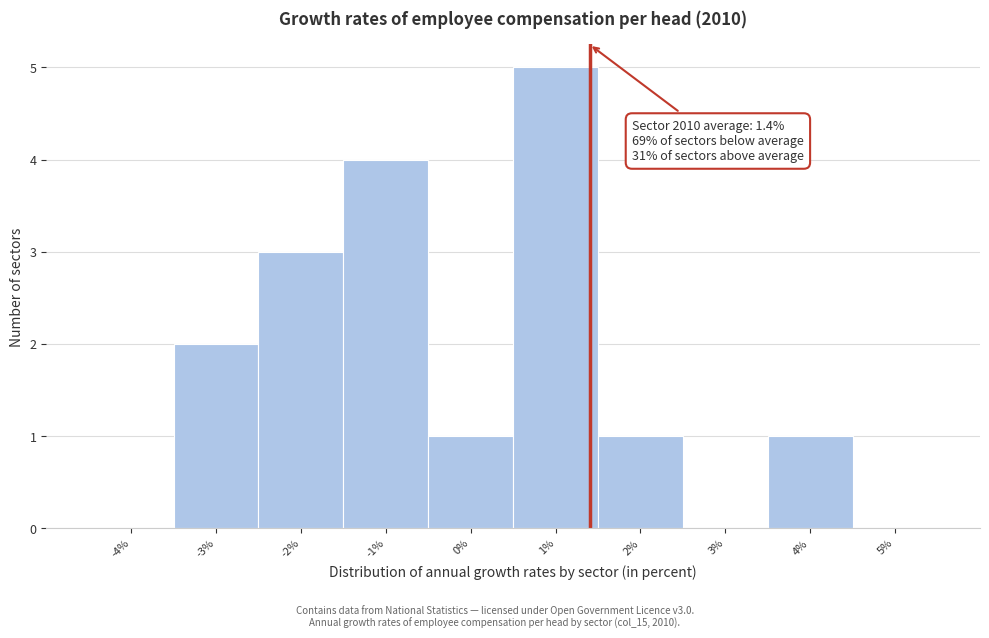

Which range on the x-axis has the tallest bar?

0.5 to 1.5